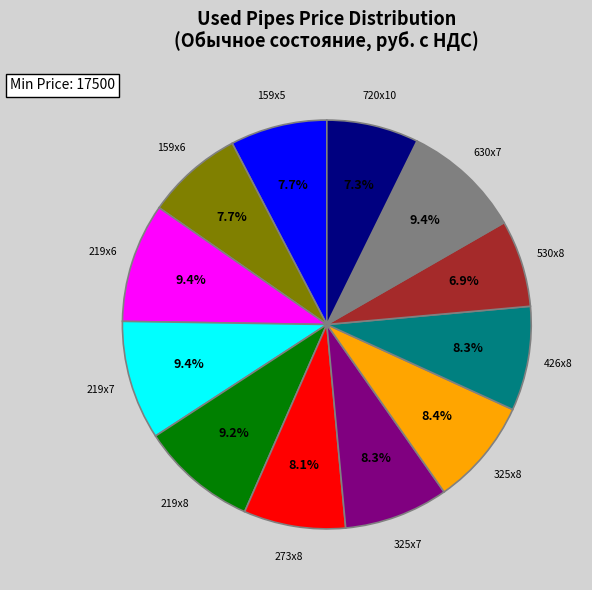

To the nearest percent, what portion does 325х7 represent?

8%